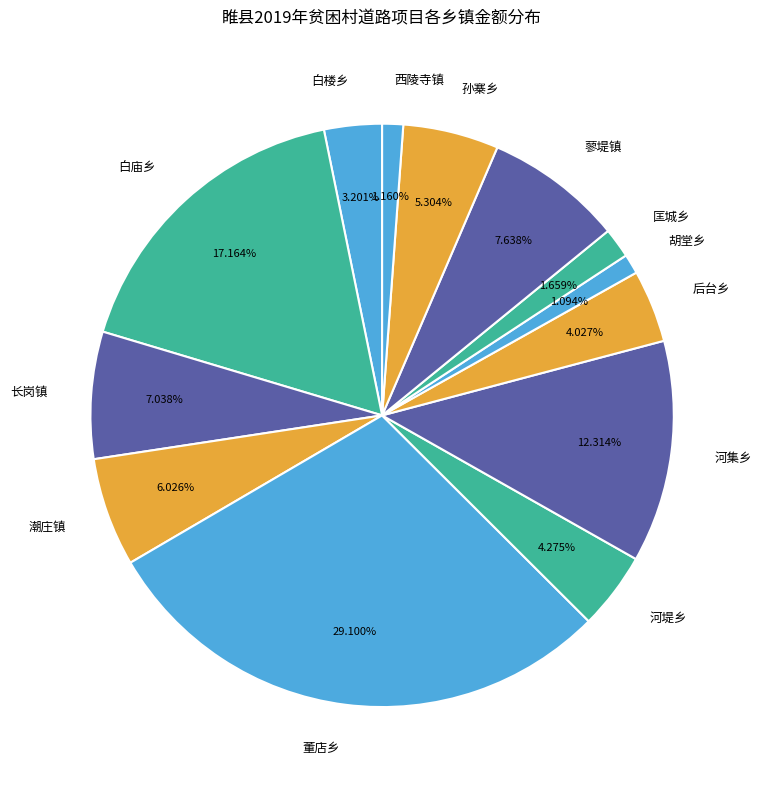

To the nearest percent, what is the difference between the 白楼乡 and 董店乡 slice percentages?

26%